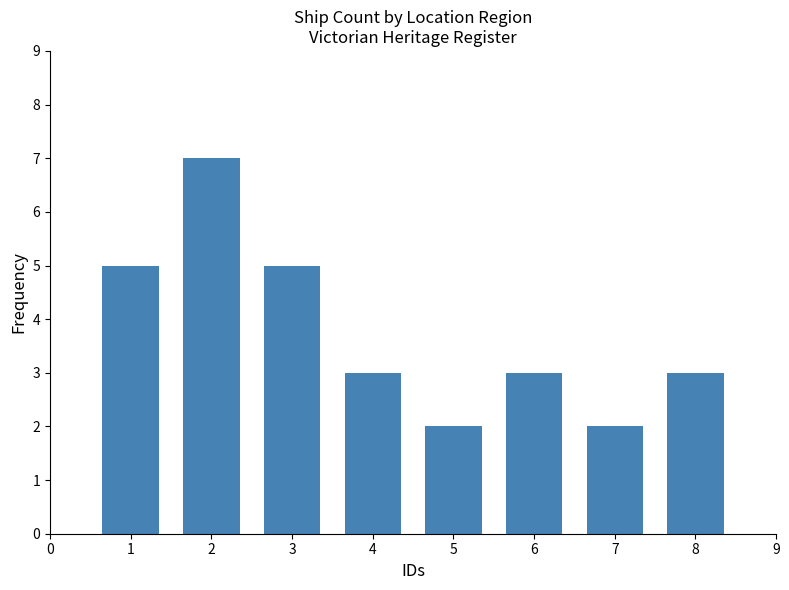

What value does the data have at 2?

7